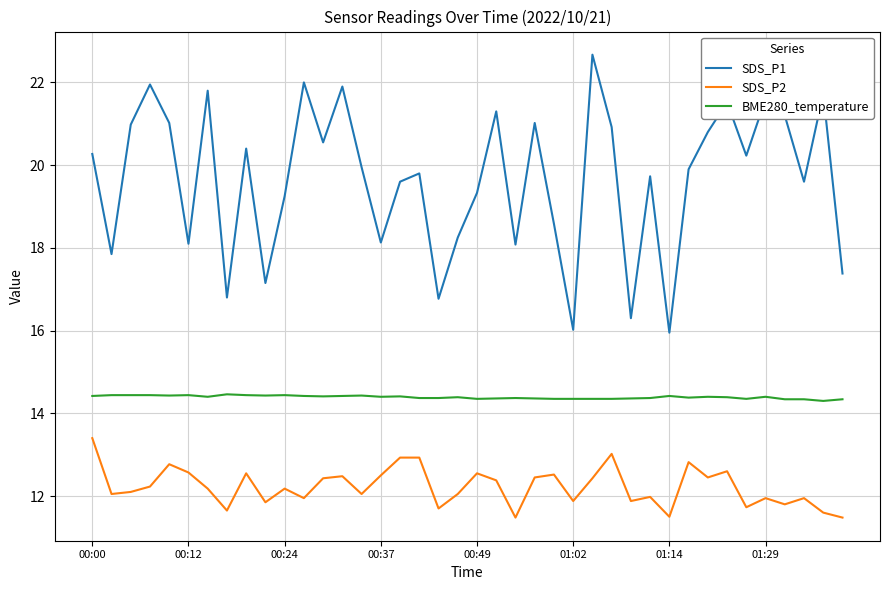

Which series has the largest range (max minus min)?

SDS_P1